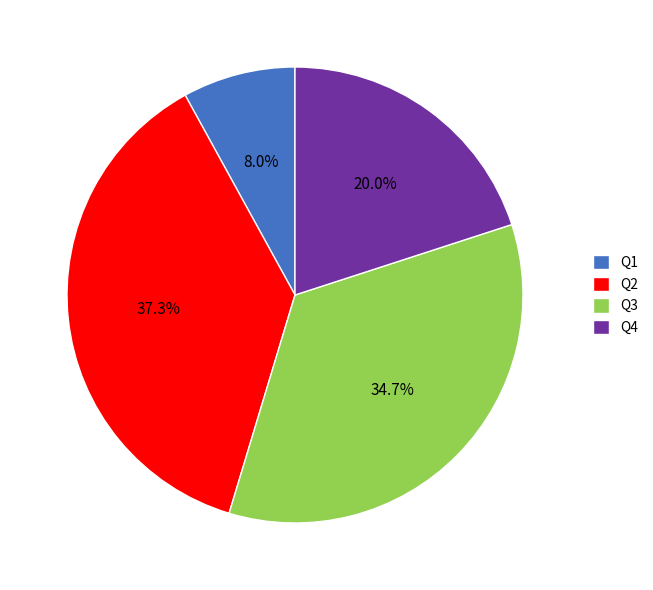

Is it true that Q3 is 35% of the pie?

True